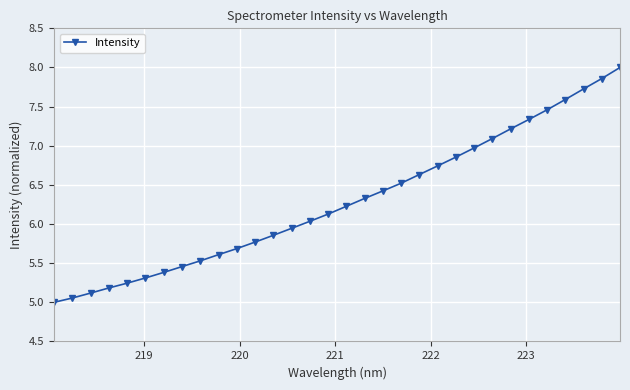

What is the difference between the maximum and minimum values?

3.0